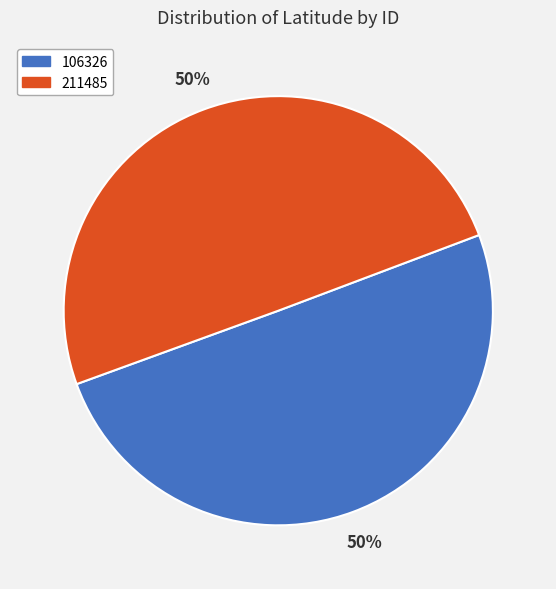

To the nearest percent, what portion does 211485 represent?

50%